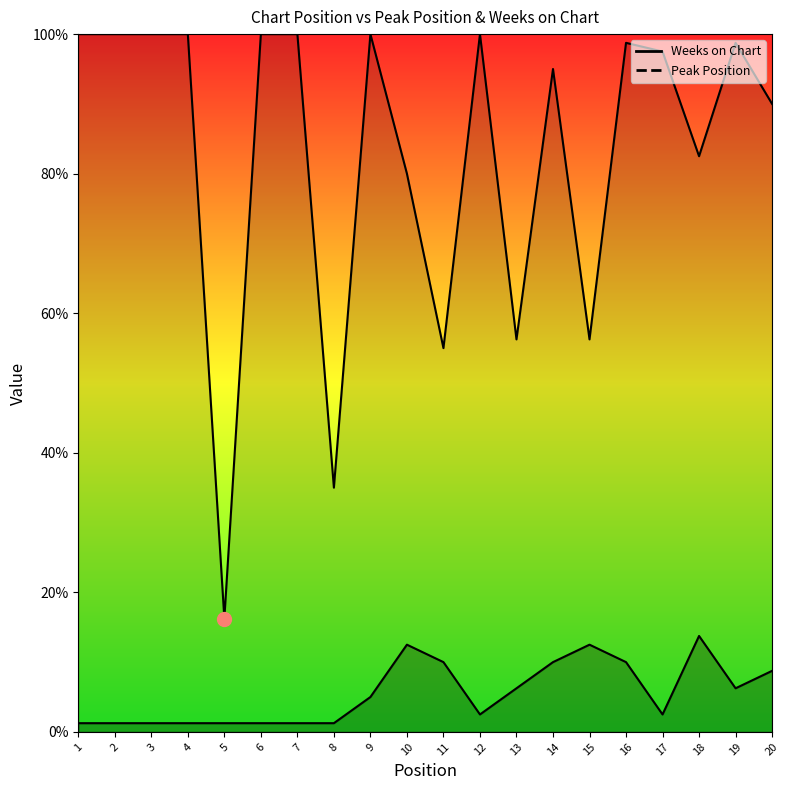

What is the spread (max minus min) of values at 8?

33.8